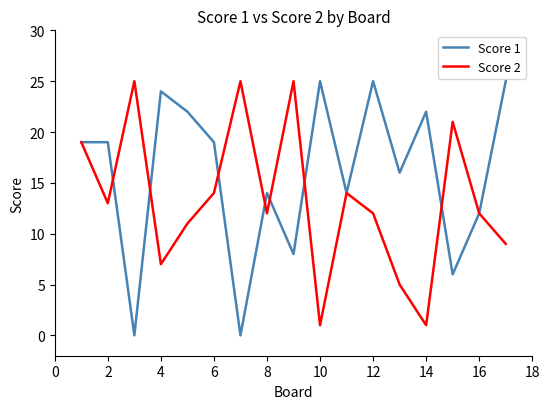

Rank the series by their average value, from highest to lowest.

Score 1, Score 2